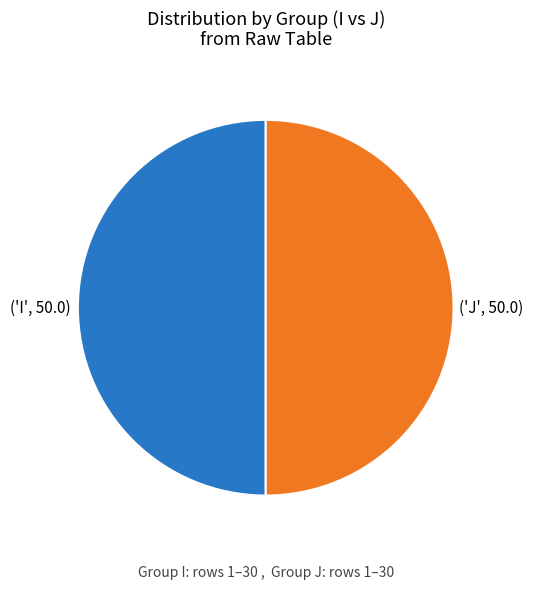

Count the number of slices in the pie.

2